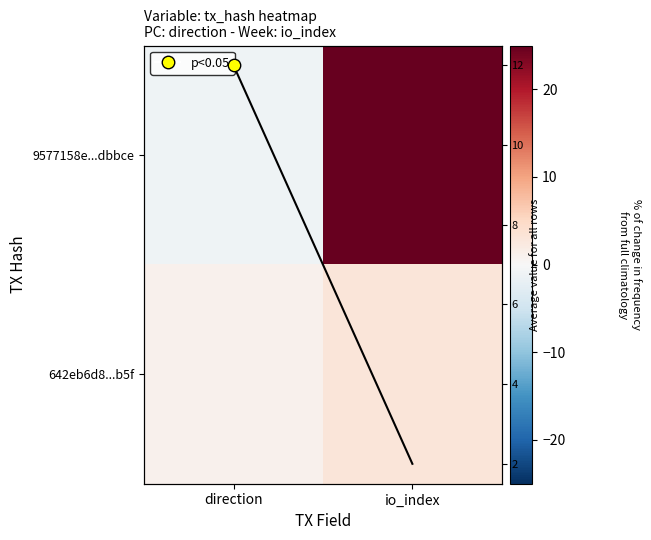

Which series changed the most between direction and io_index?

9577158e...dbbce